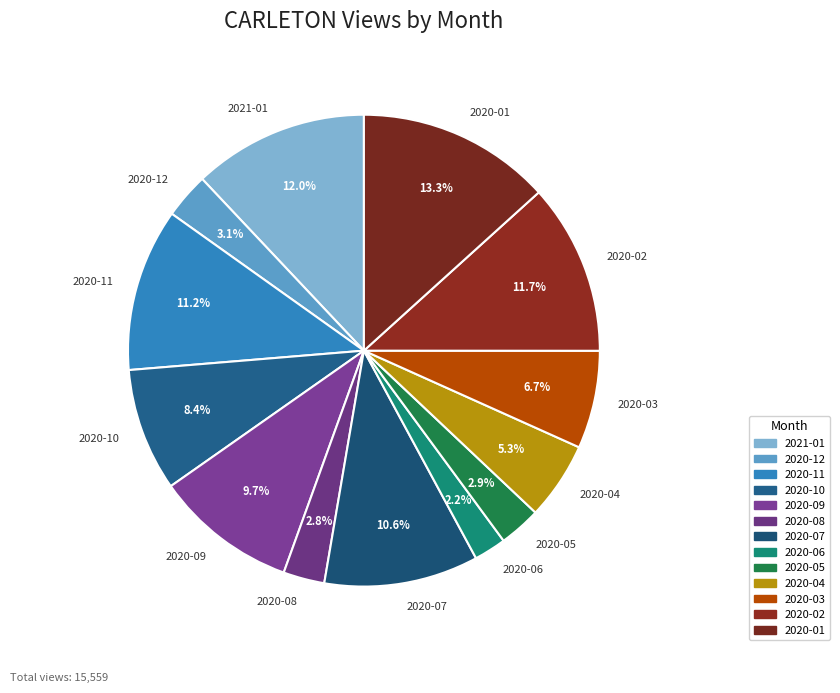

Is the sum of 2020-01 and 2020-10 greater than half?

No